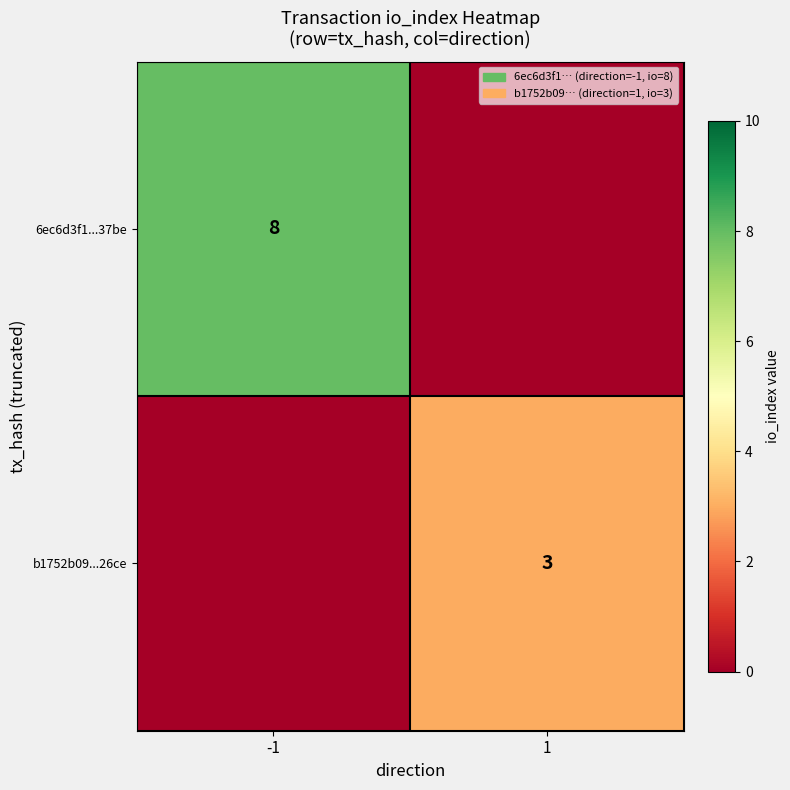

True or false: b1752b09...26ce has a value of 3 at 1.

True